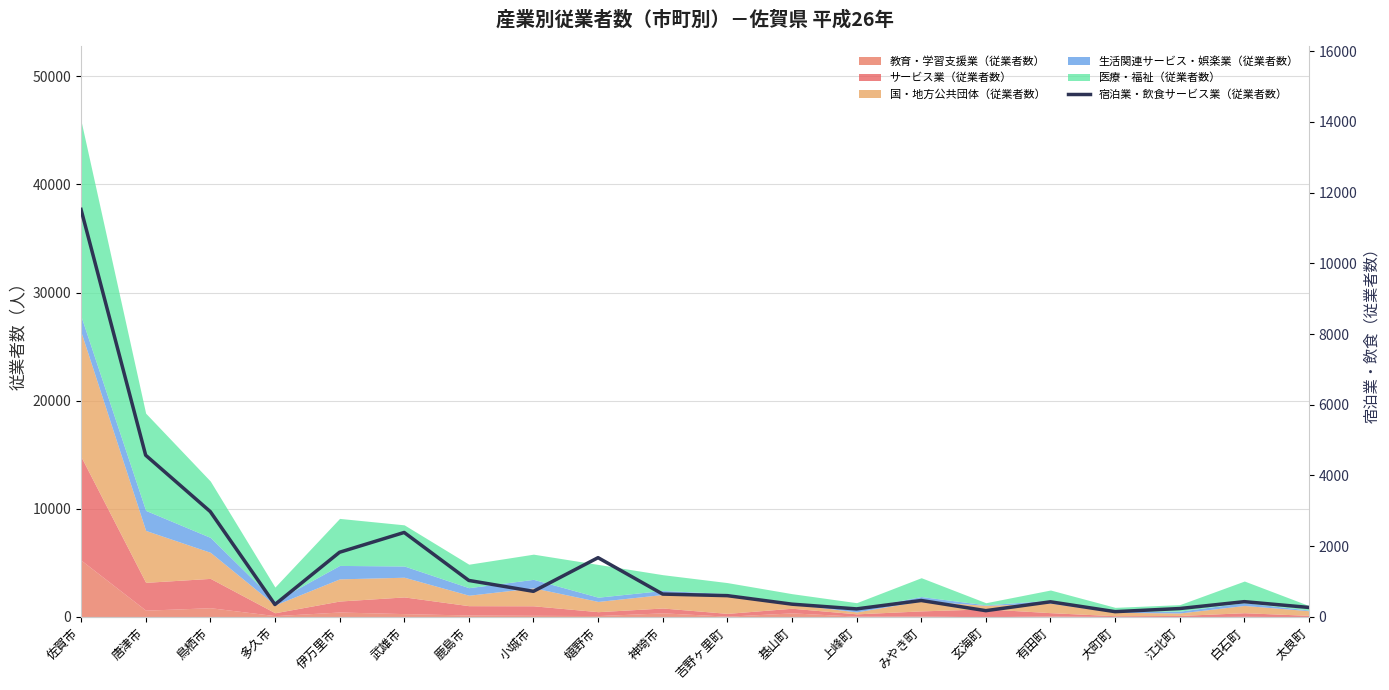

The chart shows a value of 236 at 江北町. True or false?

True